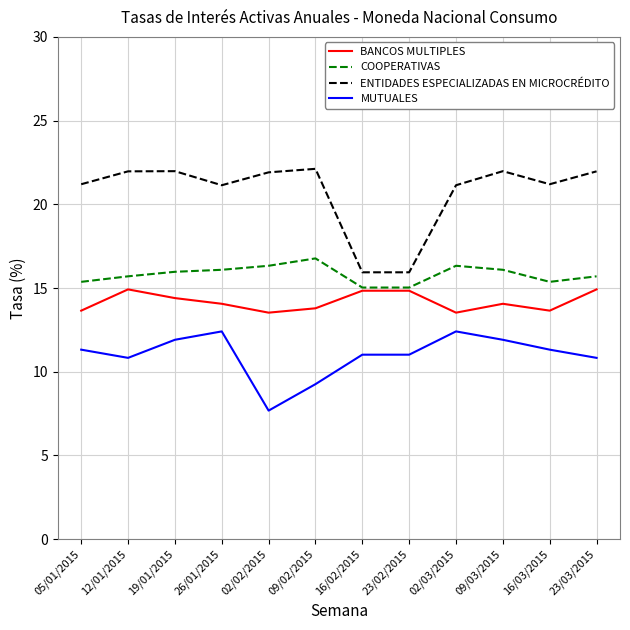

What is the difference between the highest and lowest values at 12/01/2015?

11.1